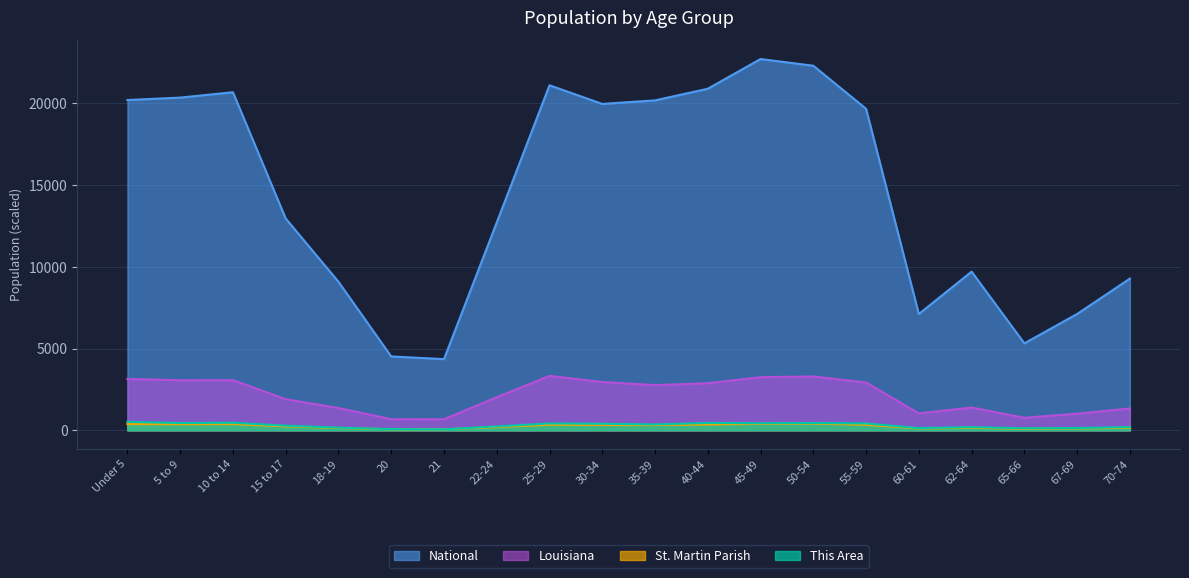

What is the difference between the maximum and second lowest values in the St. Martin Parish series?

337.7